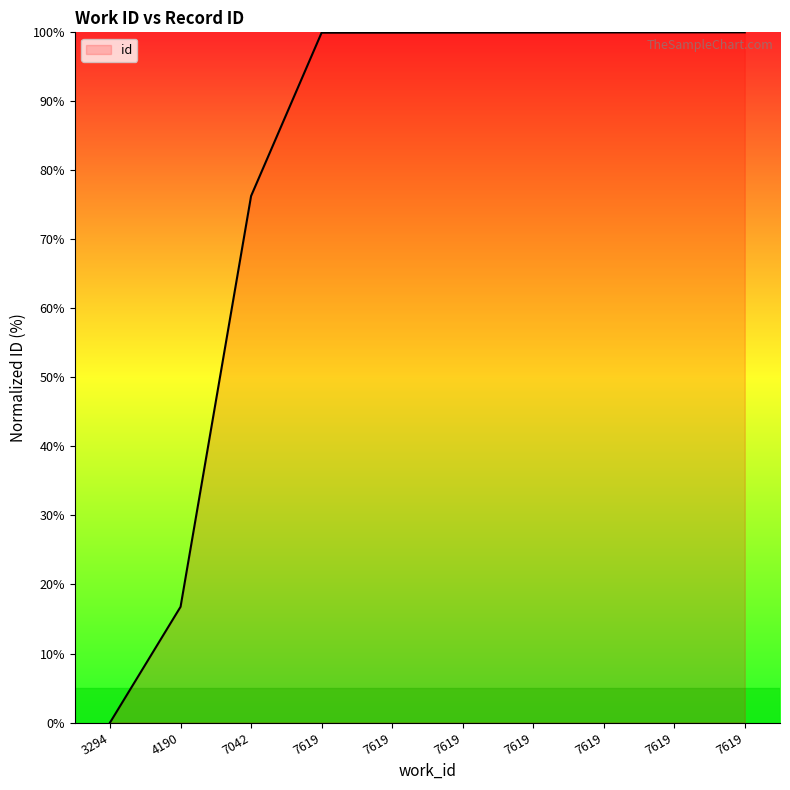

Reading left to right, what are all the values shown in this chart?

0.0	16.8	76.3	99.9	100.0	100.0	100.0	100.0	100.0	100.0